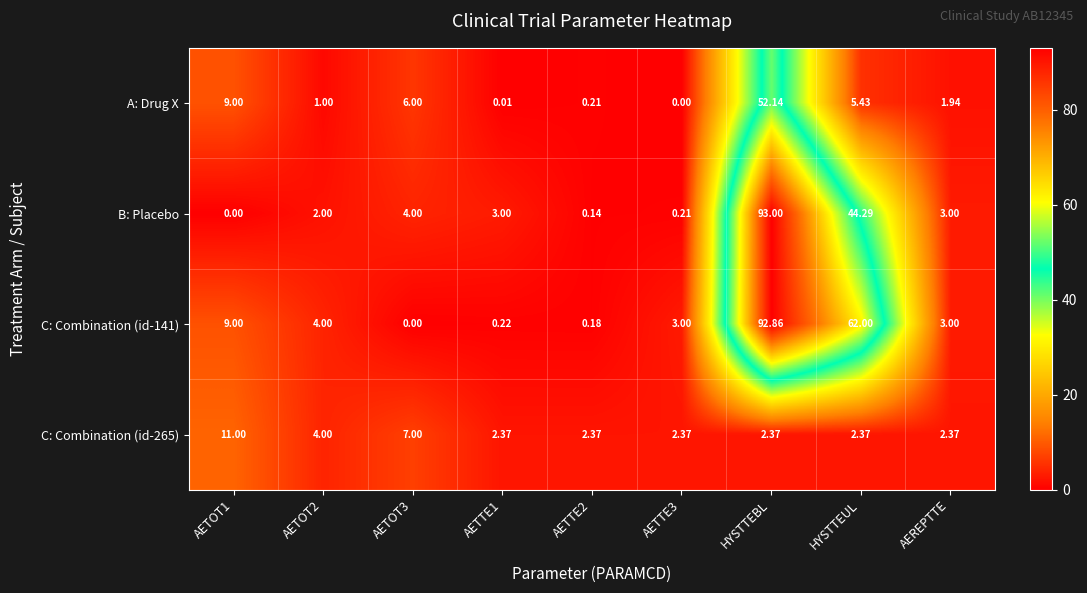

Between AETOT3 and AETTE1, which series saw the biggest shift?

A: Drug X